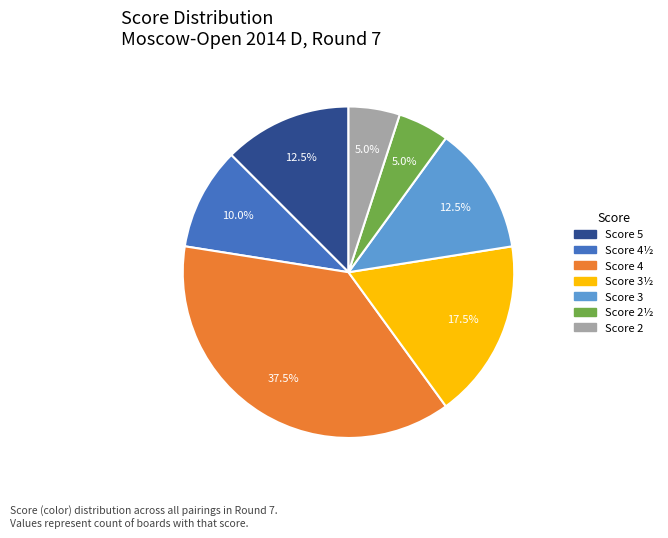

Does any single category account for the majority?

No